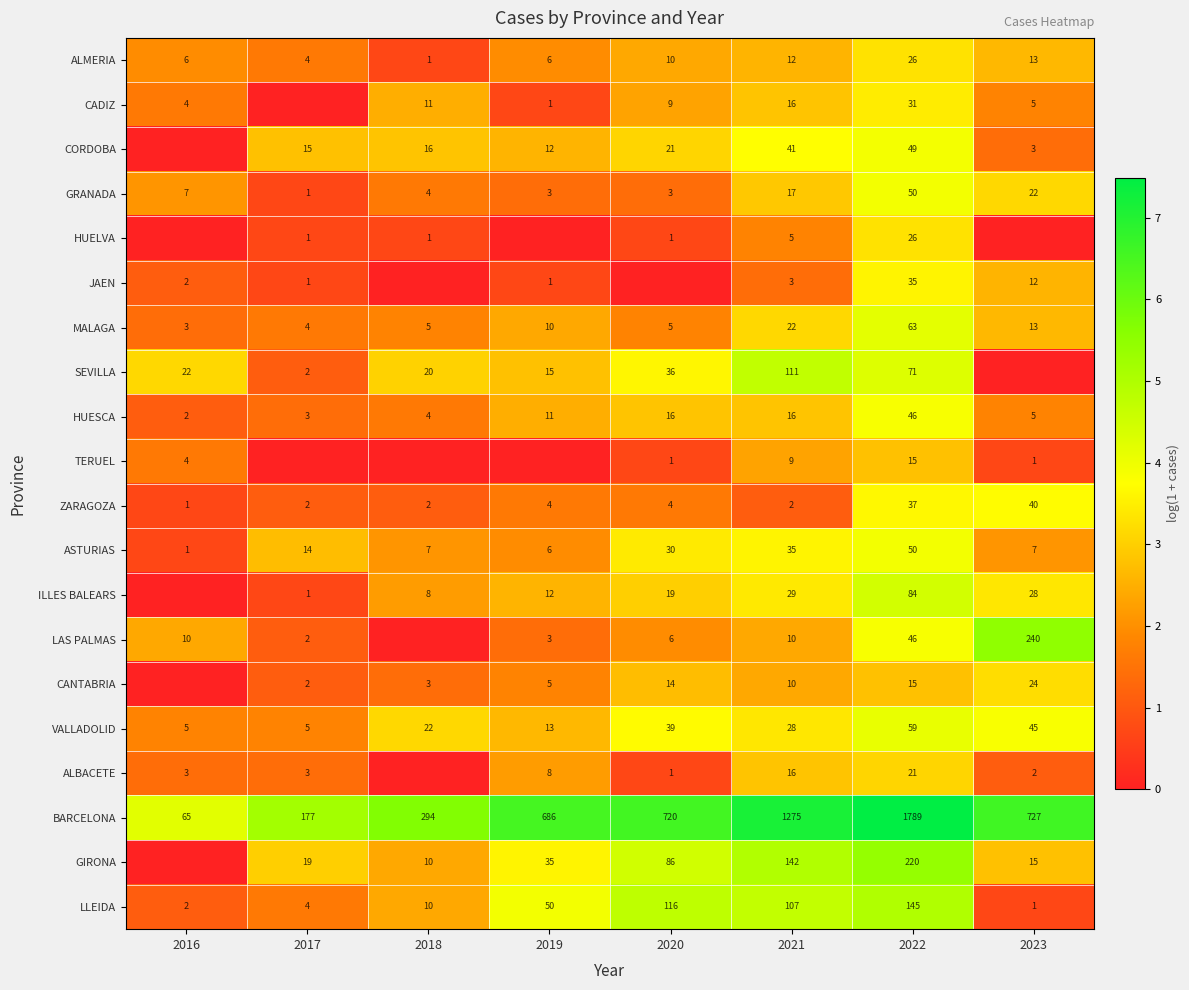

Which category has the lowest value across all series?

2017